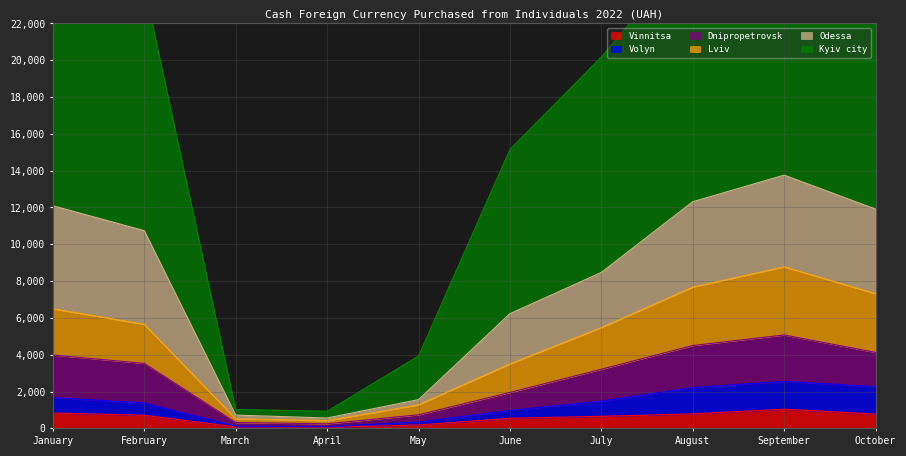

Is the value of Vinnitsa at April greater than the value of Odessa at April?

No